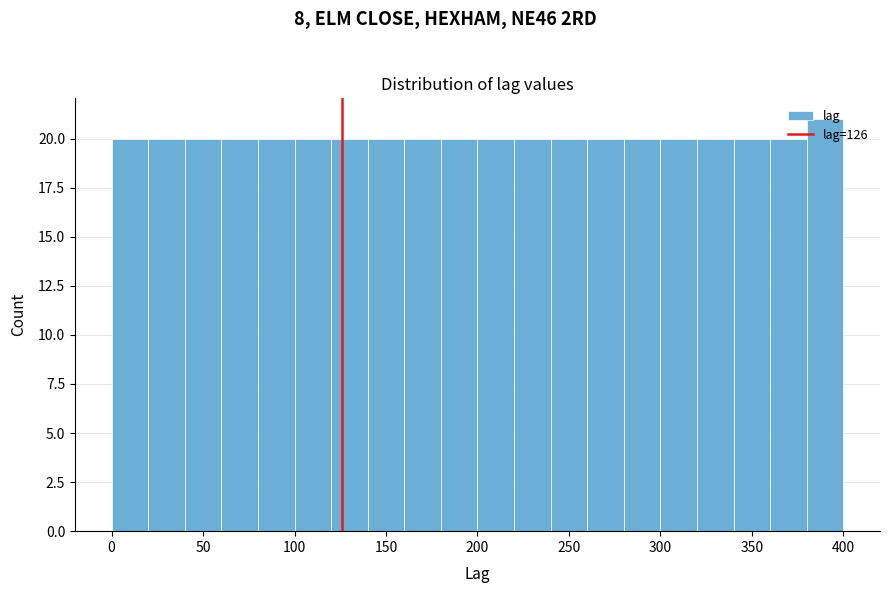

Reading left to right, list every bar in this chart as the range it spans on the x-axis followed by its height. The values are not printed on the chart, so give them approximately, as read against the axis.

0 to 20: 20
20 to 40: 20
40 to 60: 20
60 to 80: 20
80 to 100: 20
100 to 120: 20
120 to 140: 20
140 to 160: 20
160 to 180: 20
180 to 200: 20
200 to 220: 20
220 to 240: 20
240 to 260: 20
260 to 280: 20
280 to 300: 20
300 to 320: 20
320 to 340: 20
340 to 360: 20
360 to 380: 20
380 to 400: 21